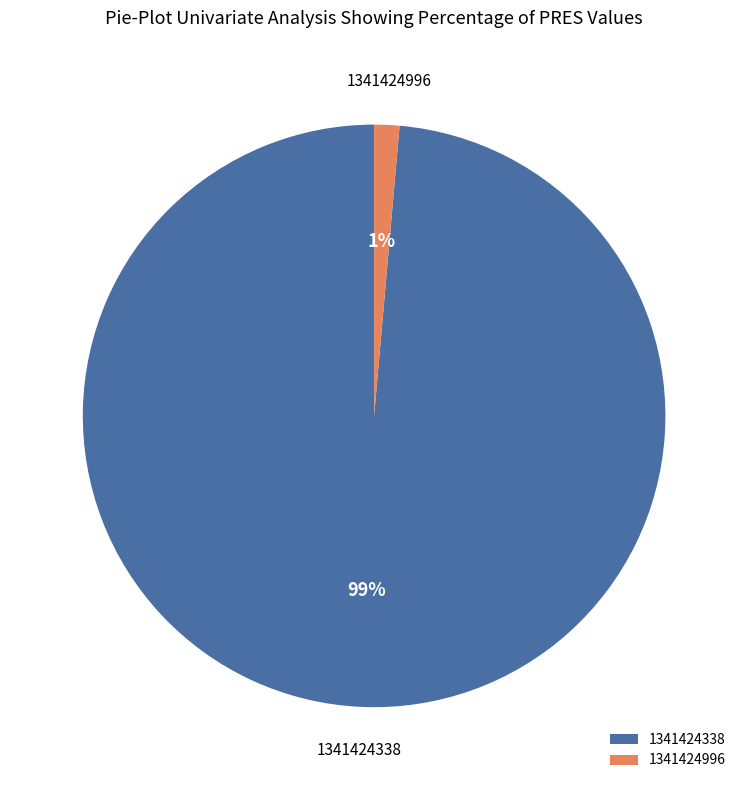

Which has a higher value, 1341424338 or 1341424996?

1341424338